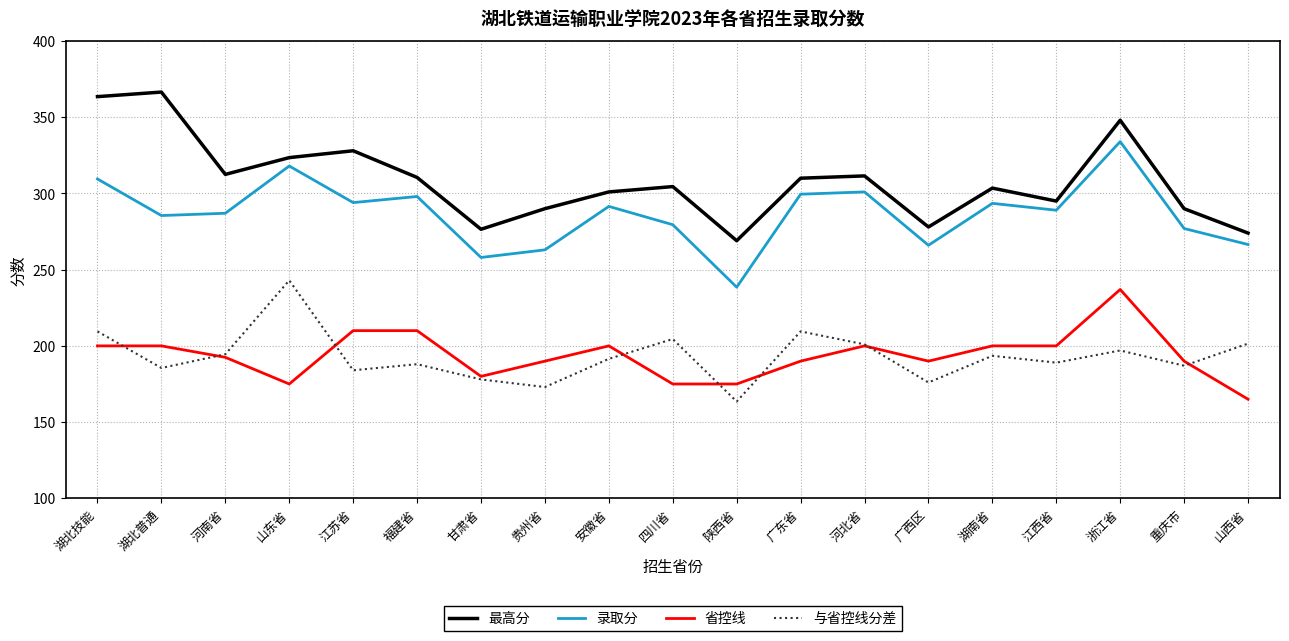

What is the sum of the 最高分 values at 广东省 and 山西省?

768